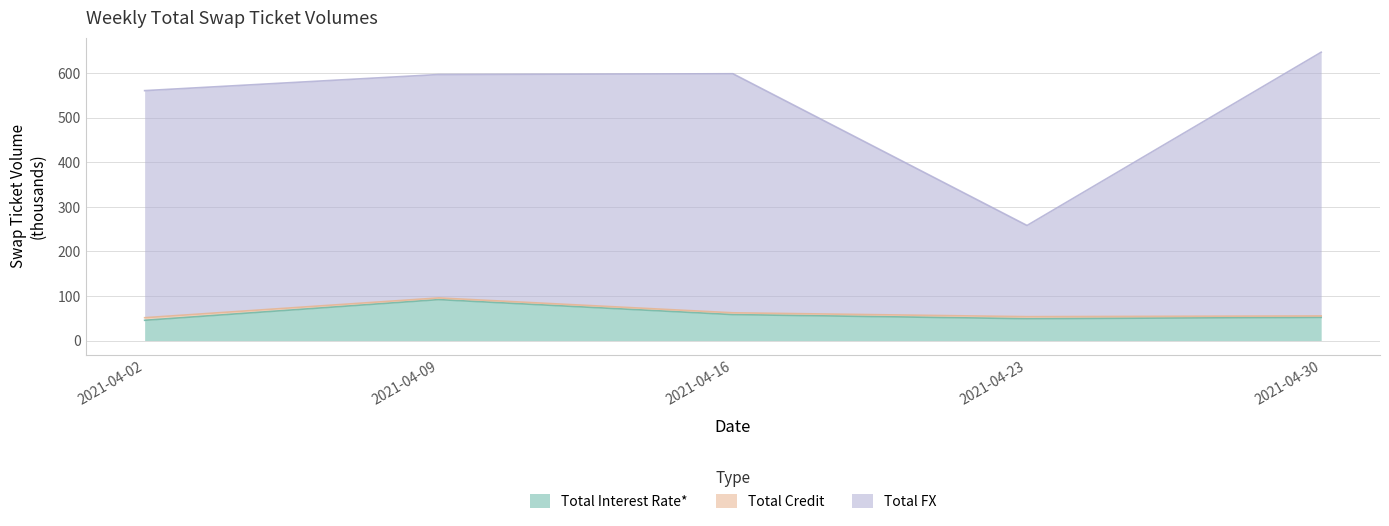

How many interior local valleys does the Total Interest Rate* series have?

1